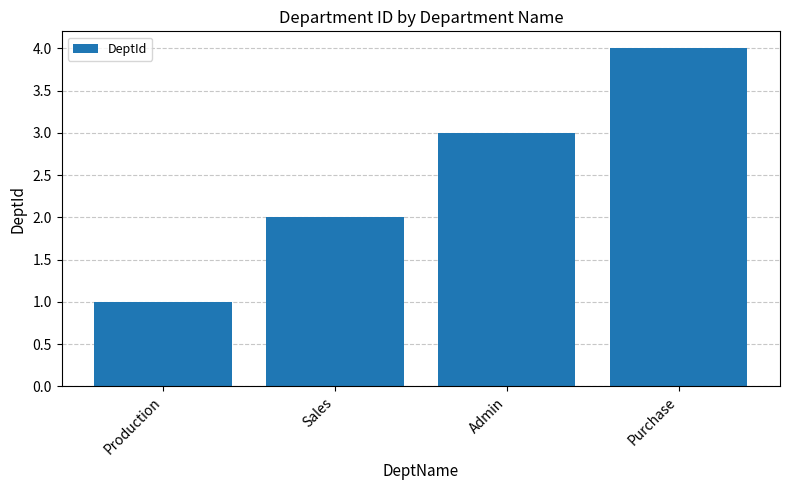

Are the bars horizontal?

No